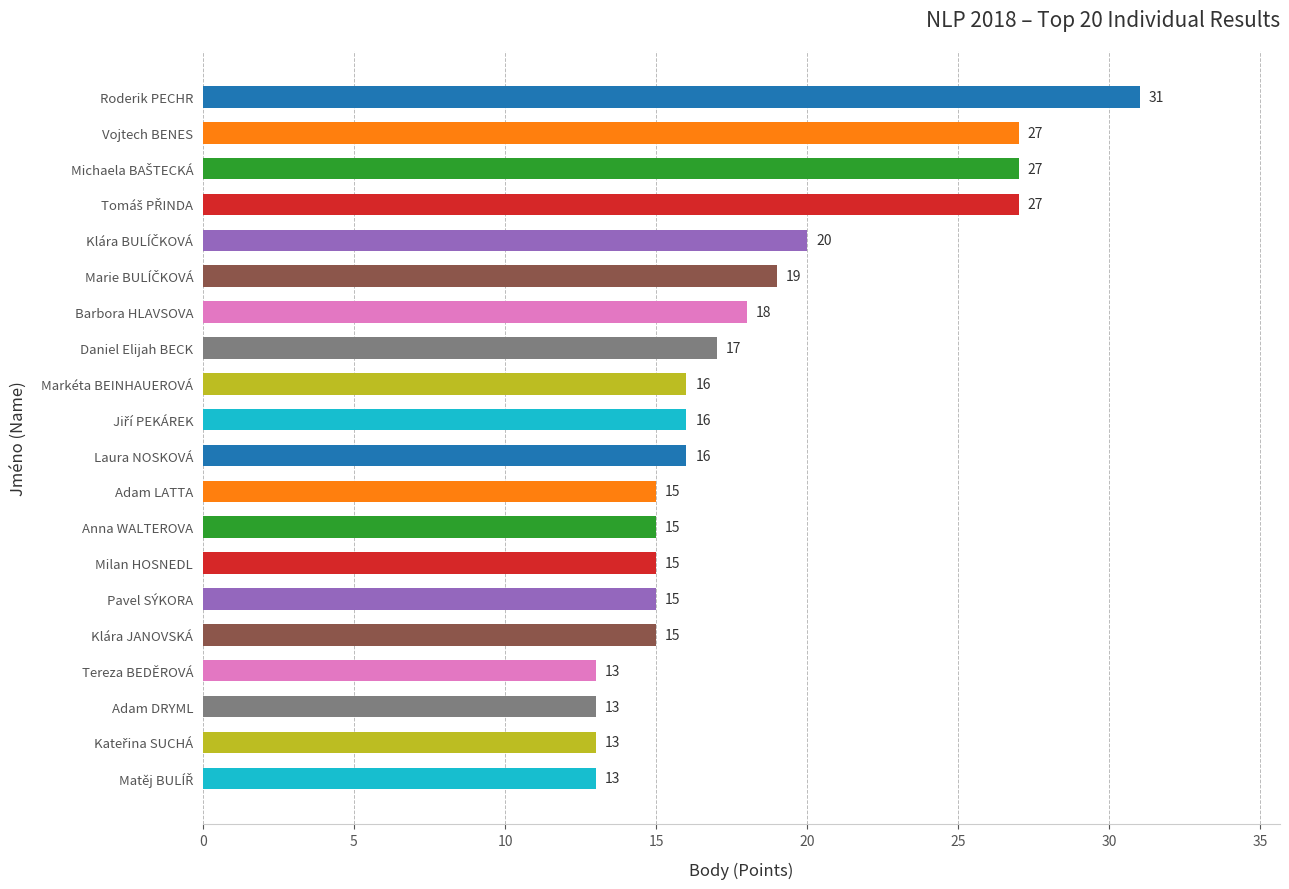

The value at Barbora HLAVSOVA is 32. True or false?

False